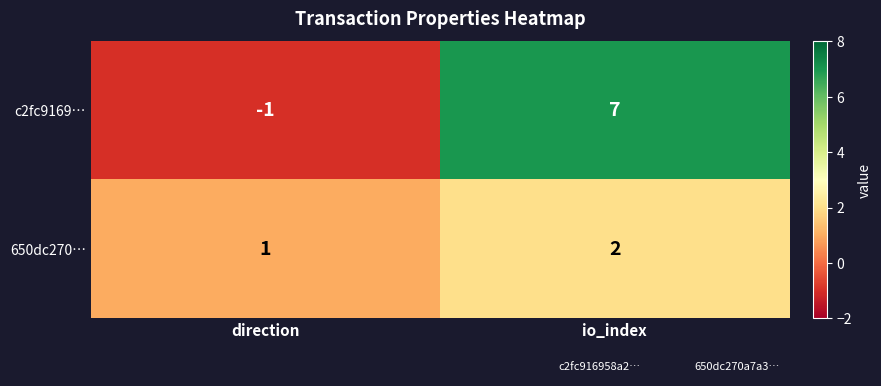

What is the difference between the c2fc9169… values at direction and io_index?

8